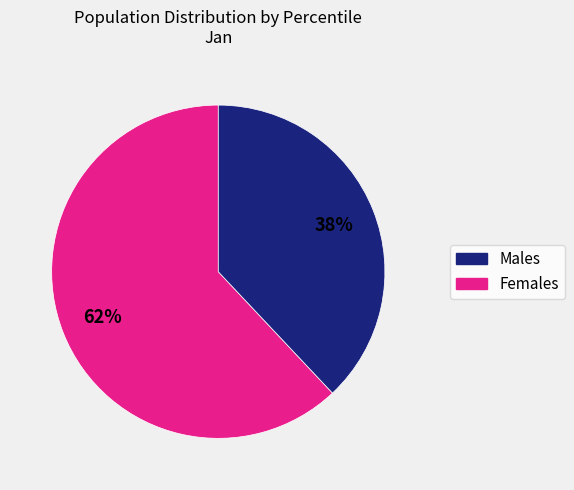

Is there a majority slice in this chart?

Yes